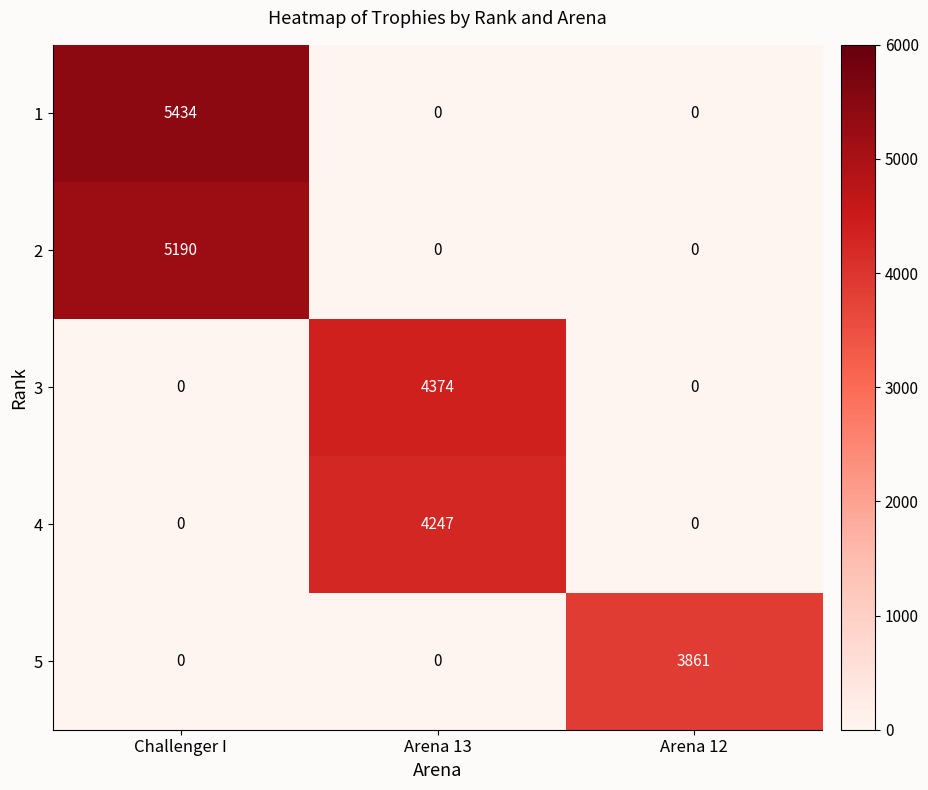

List the series in order of their peak value, highest first.

1, 2, 3, 4, 5